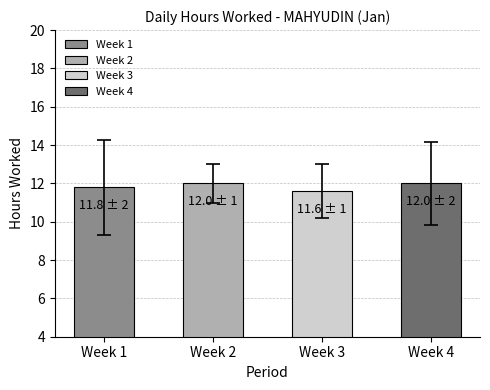

The chart shows a value of 15.1 at 24. True or false?

False